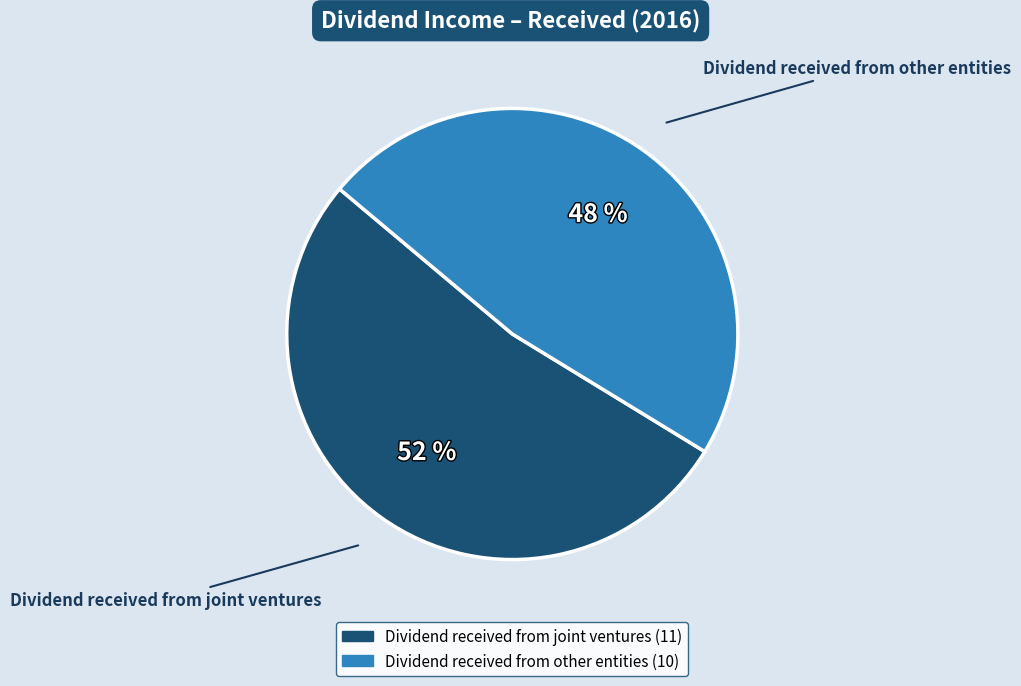

Is Dividend received from other entities the majority of the pie?

No